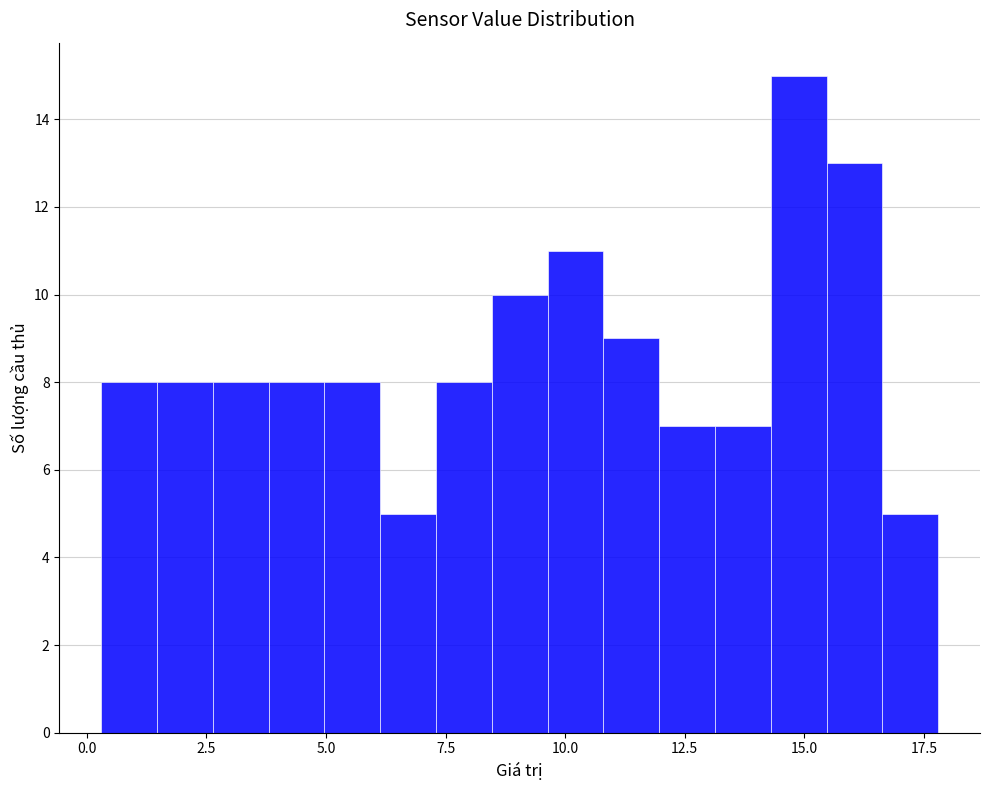

Around what value on the x-axis is the tallest bar? Give the approximate position of its centre, as read against the axis.

15.0